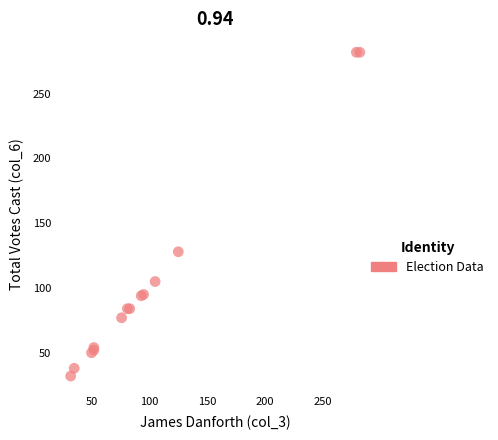

What Y value in the scatter plot is closest to 157?

128